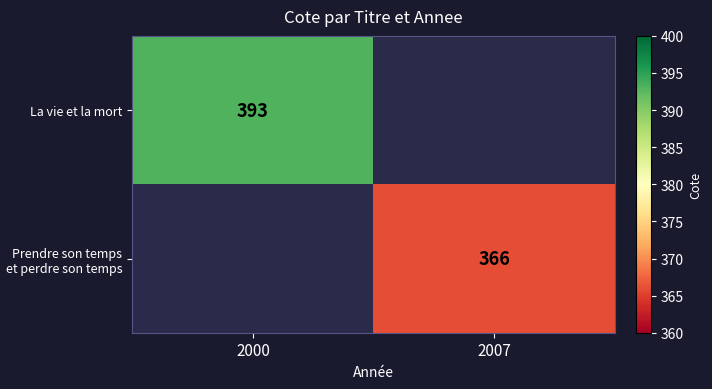

Is it true that La vie et la mort equals 168 at 2000?

False